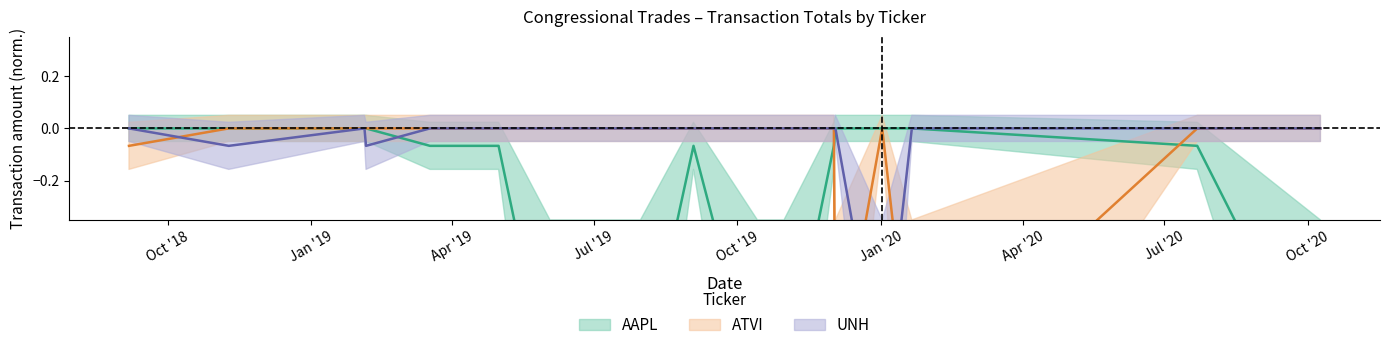

Which label corresponds to the largest value in the chart?

2018-09-06